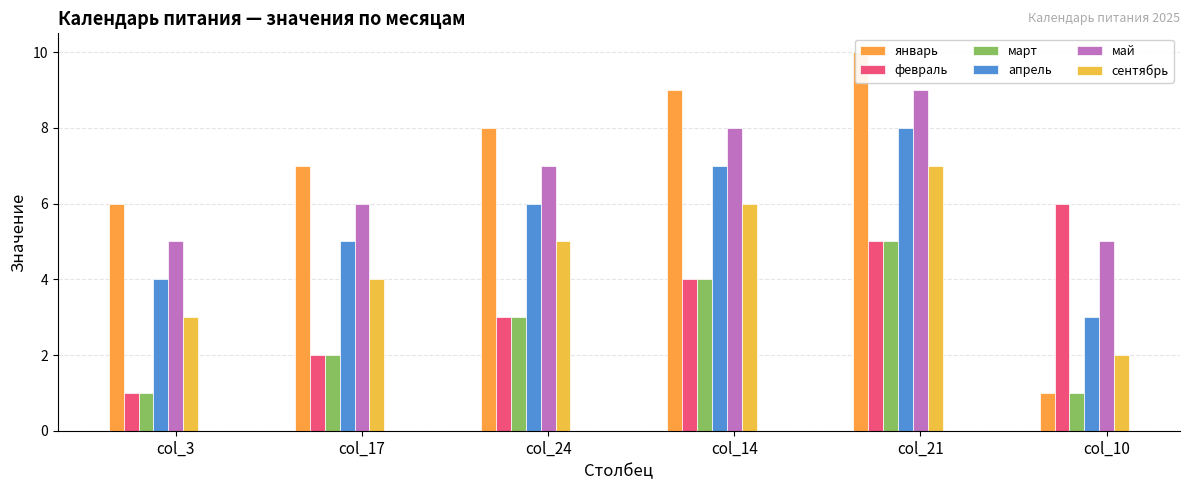

Which series changed the most between col_3 and col_17?

январь